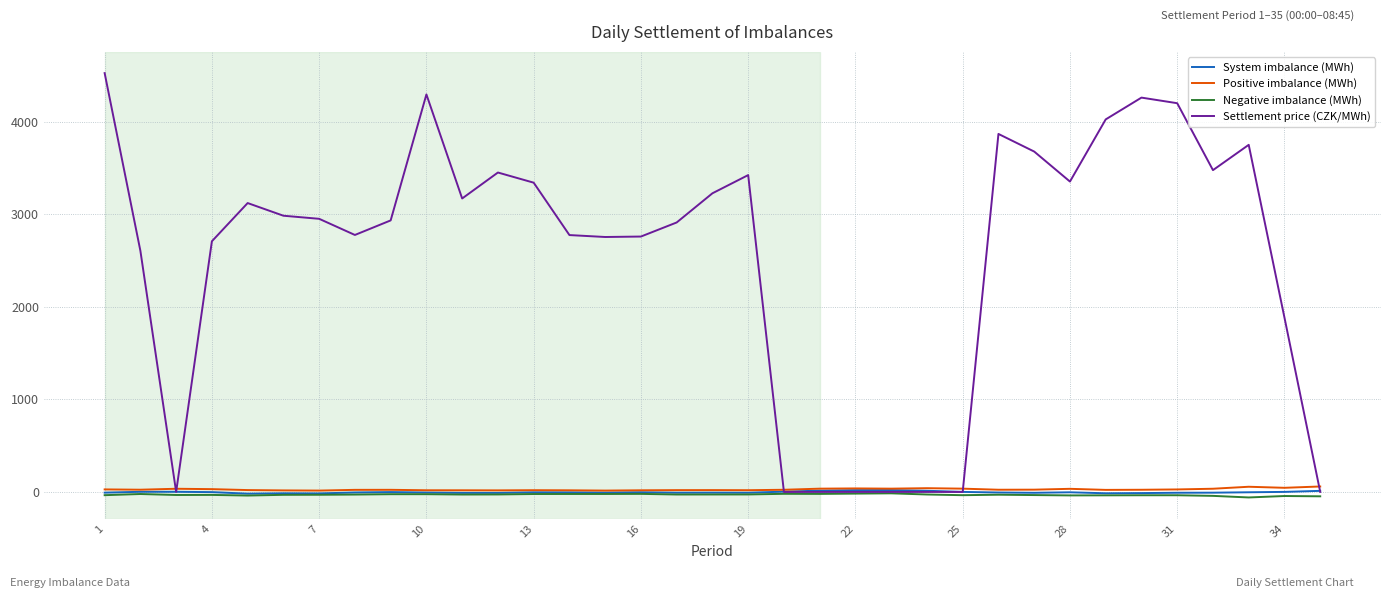

Which series has the largest range (max minus min)?

Settlement price (CZK/MWh)